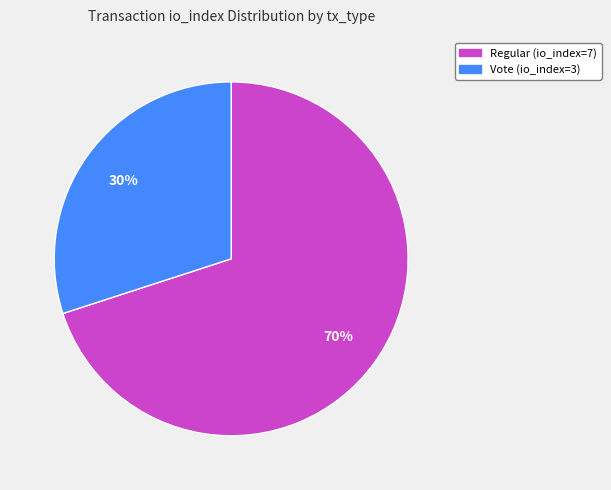

Between Regular (io_index=7) and Vote (io_index=3), which is larger?

Regular (io_index=7)